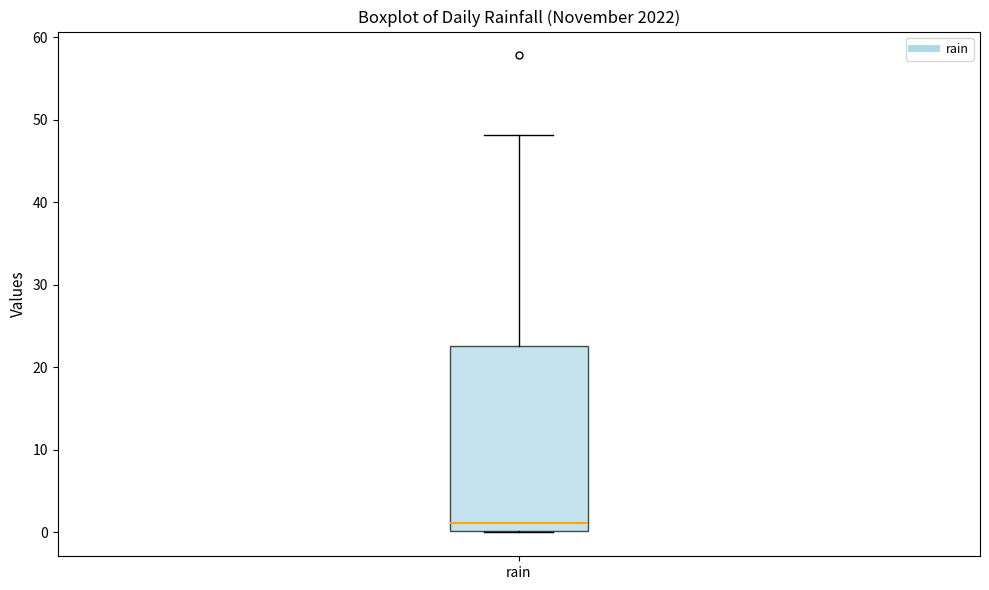

Read this box plot against the y-axis: the position of the median line, the range covered by the box, and the ends of both whiskers. The values are not printed on the chart, so give them approximately, as read against the axis.

median 1, box 0 to 23, whiskers 0 to 48